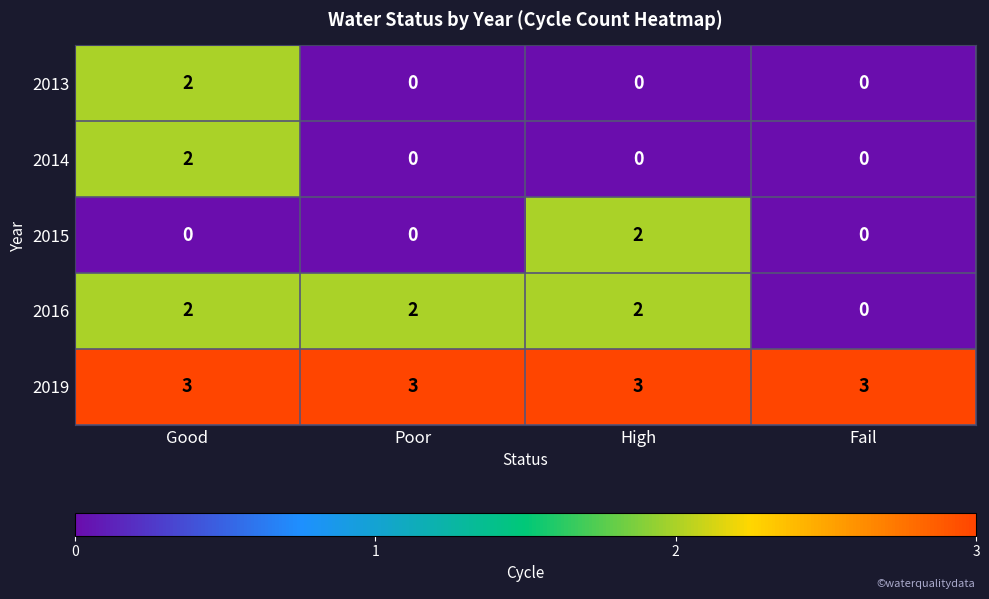

How many distinct data groups are displayed?

5